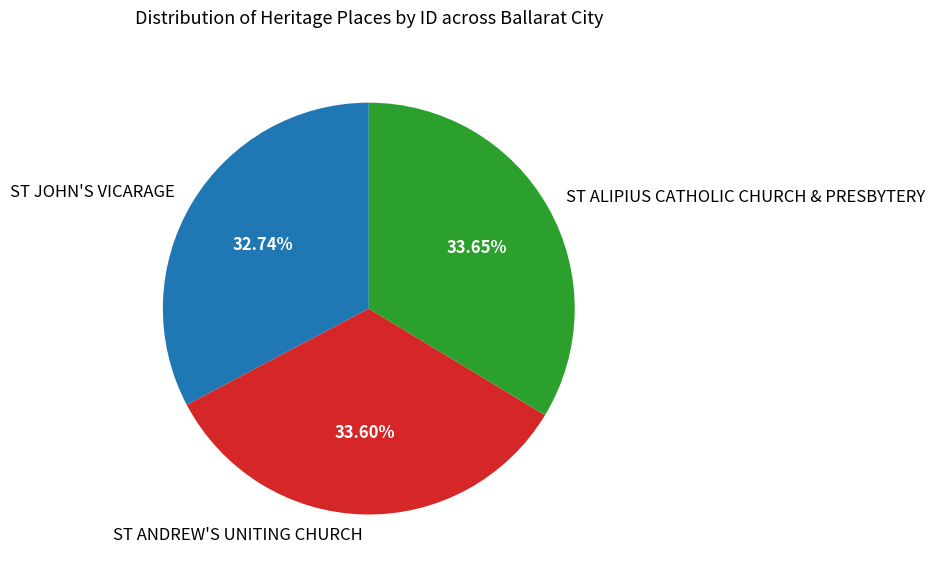

Which has a higher value, ST JOHN'S VICARAGE or ST ALIPIUS CATHOLIC CHURCH & PRESBYTERY?

ST ALIPIUS CATHOLIC CHURCH & PRESBYTERY